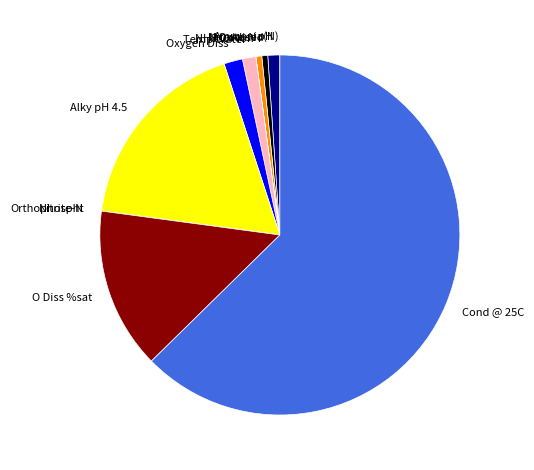

Does Cond @ 25C represent more than half of the total?

Yes